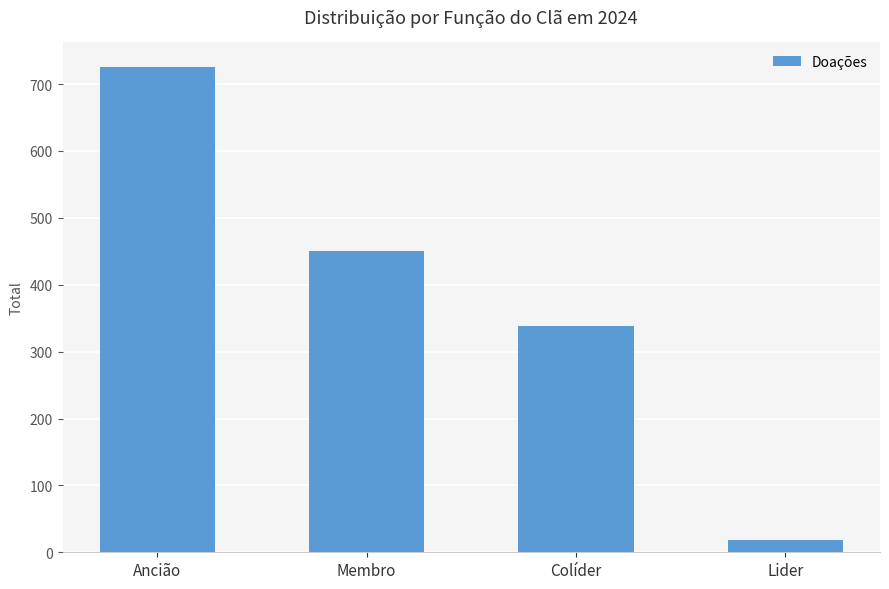

At which label is the value closest to 372?

Colíder